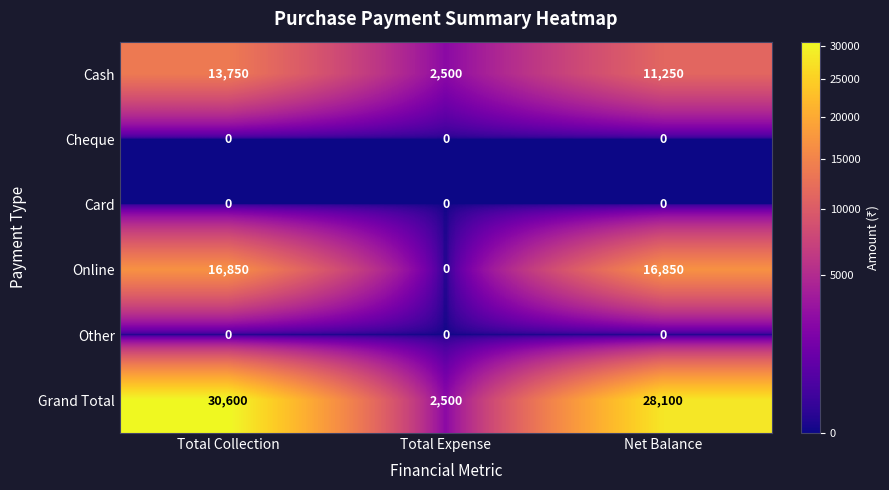

At which category is the sum across all series the highest?

Total Collection